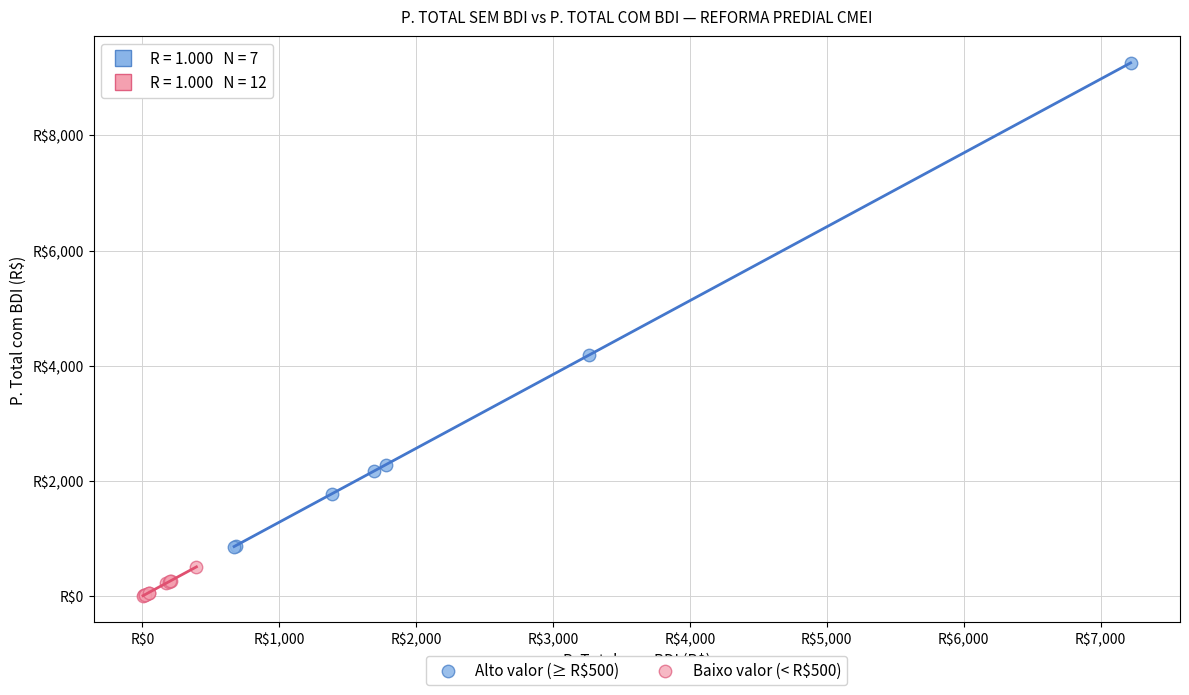

Which series contains the highest Y value?

Alto valor (≥ R$500)